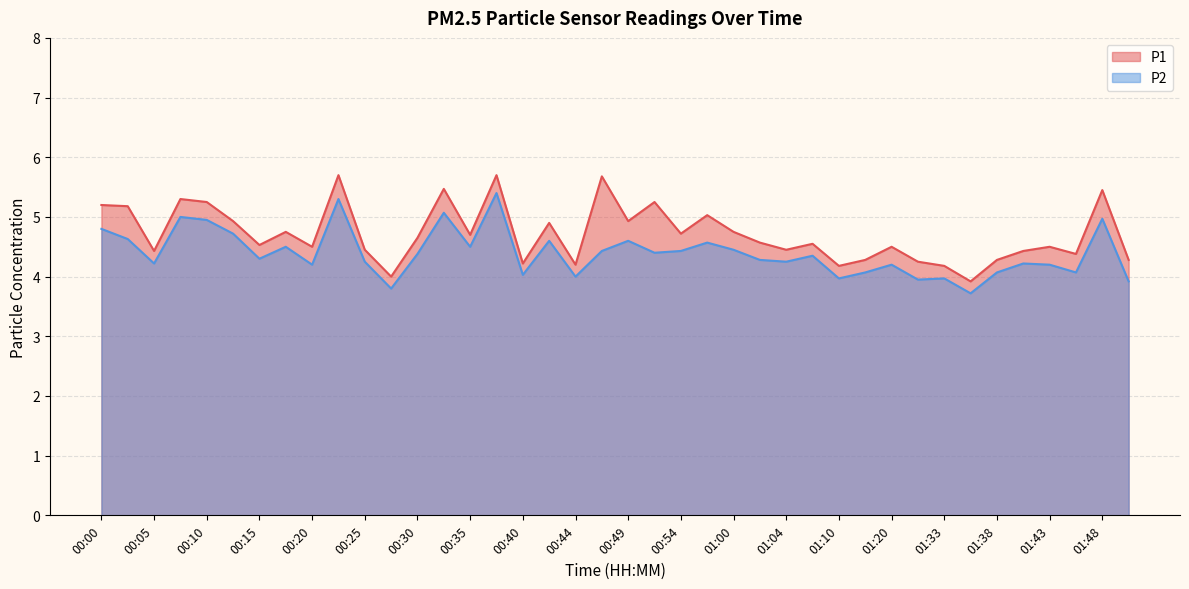

Rank the series by their average value, from lowest to highest.

P2, P1